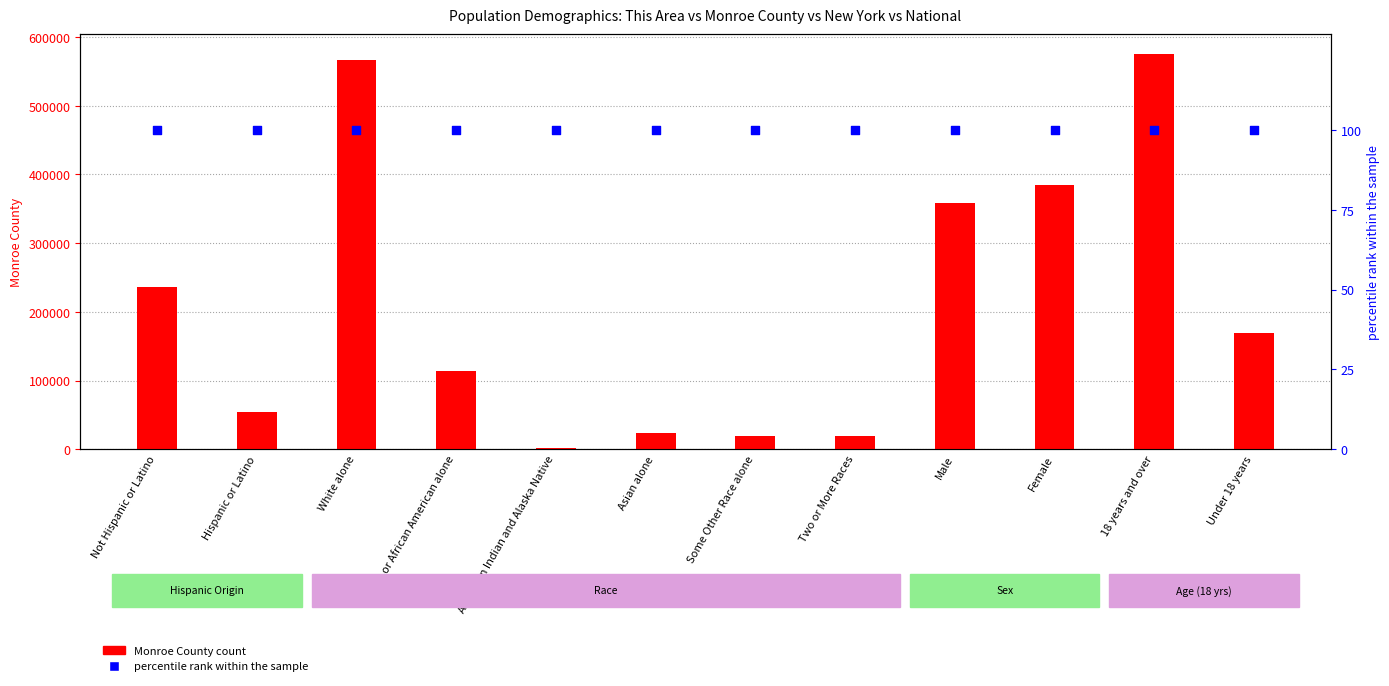

At which category is the sum across all series the highest?

18 years and over